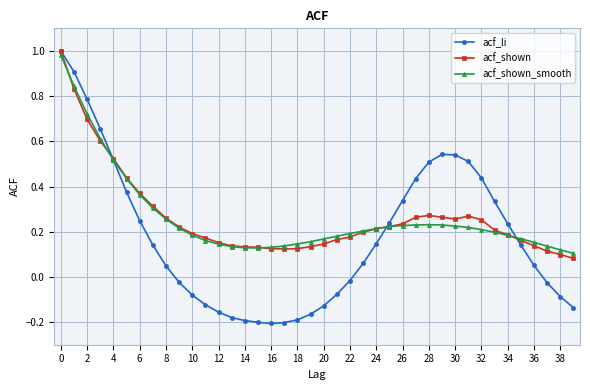

At how many categories does at least one series exceed 0?

40